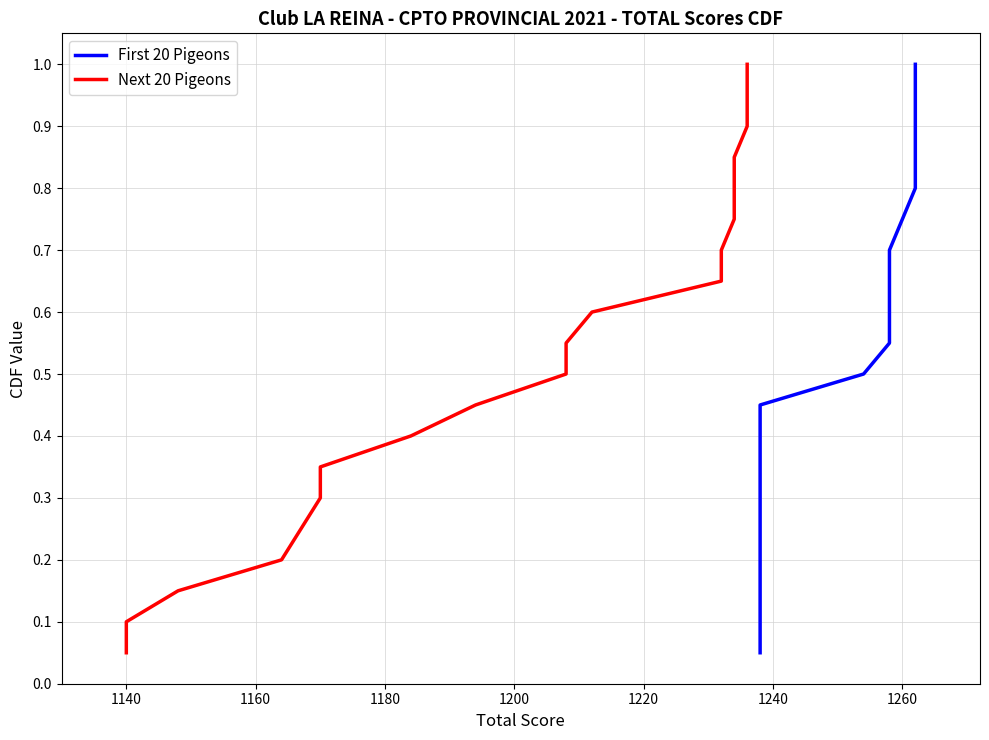

Which series has the largest total across all categories?

First 20 Pigeons